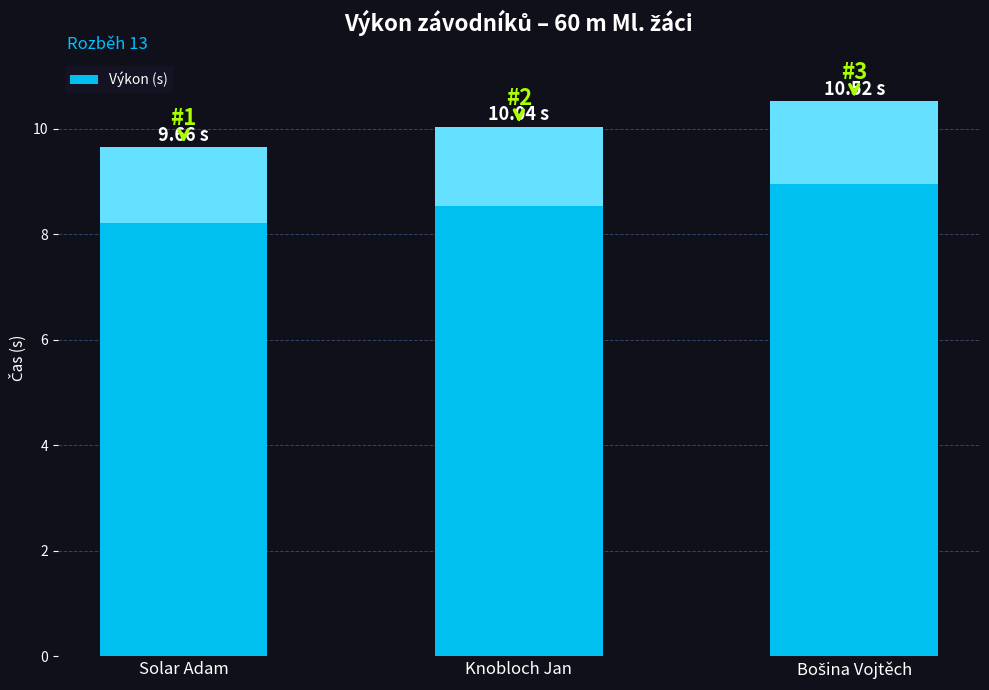

The value at Bošina Vojtěch is 10.5. True or false?

True